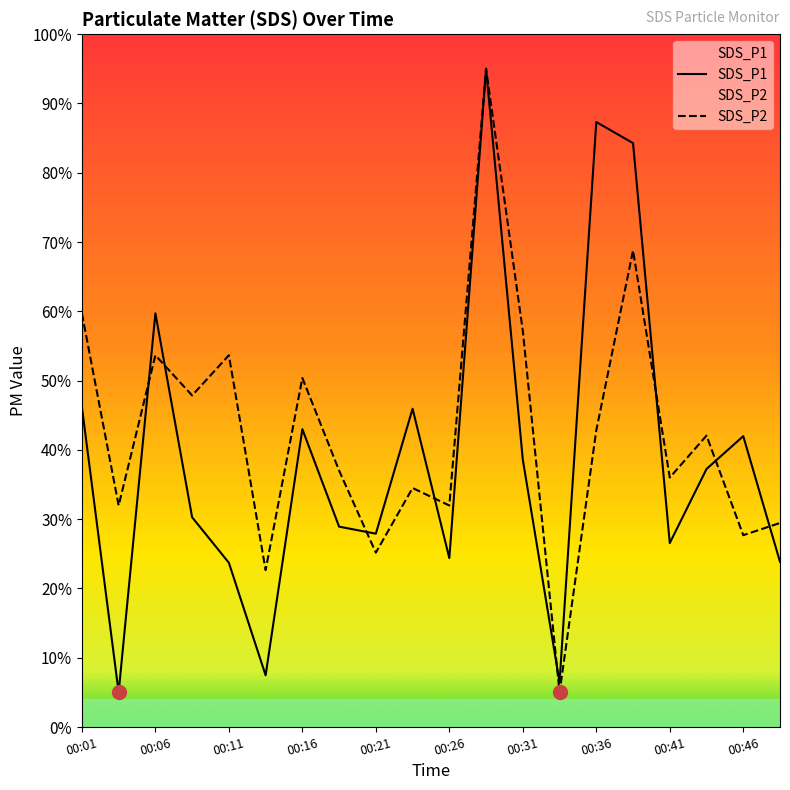

The value of SDS_P1 at 00:31 is 67.1. True or false?

False